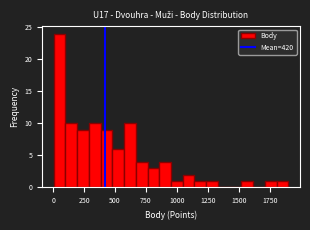

Read against the x-axis, roughly where is the centre of the tallest bar?

50